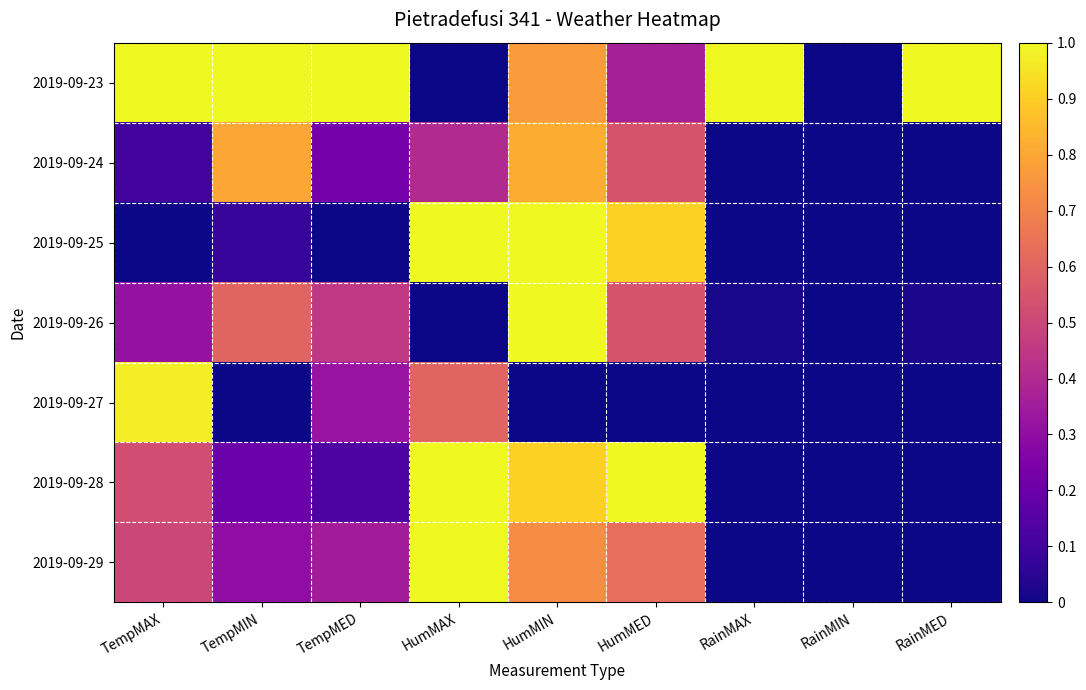

At how many categories does at least one series exceed 0?

8